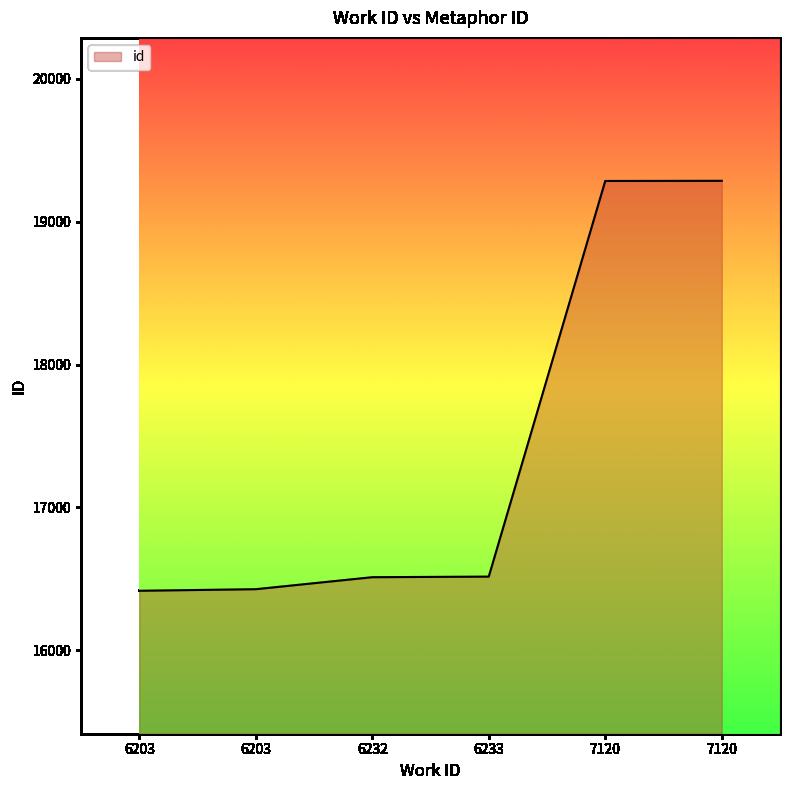

How many lines are shown in the chart?

1